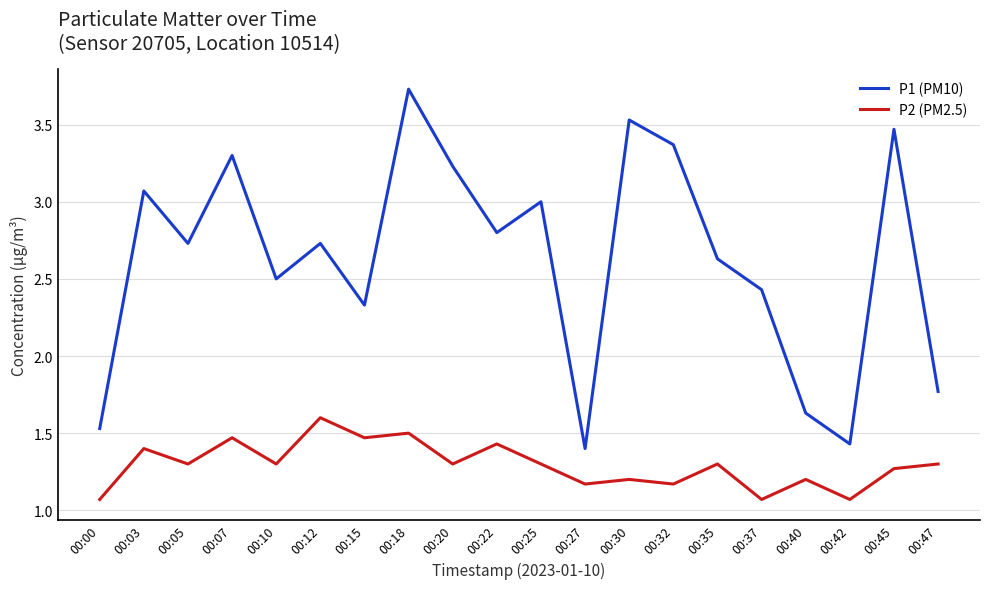

Which series has the largest total across all categories?

P1 (PM10)